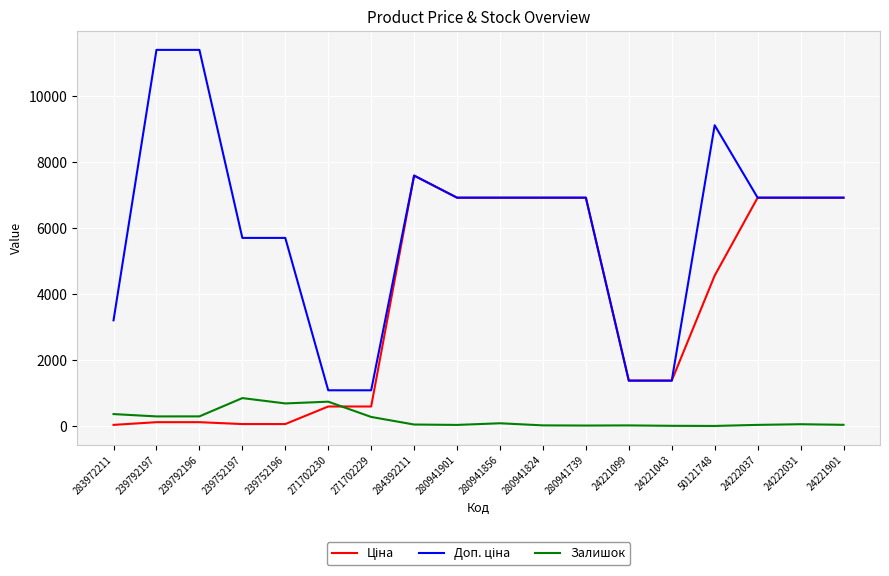

What is the label of the 9th point from the right?

280941856